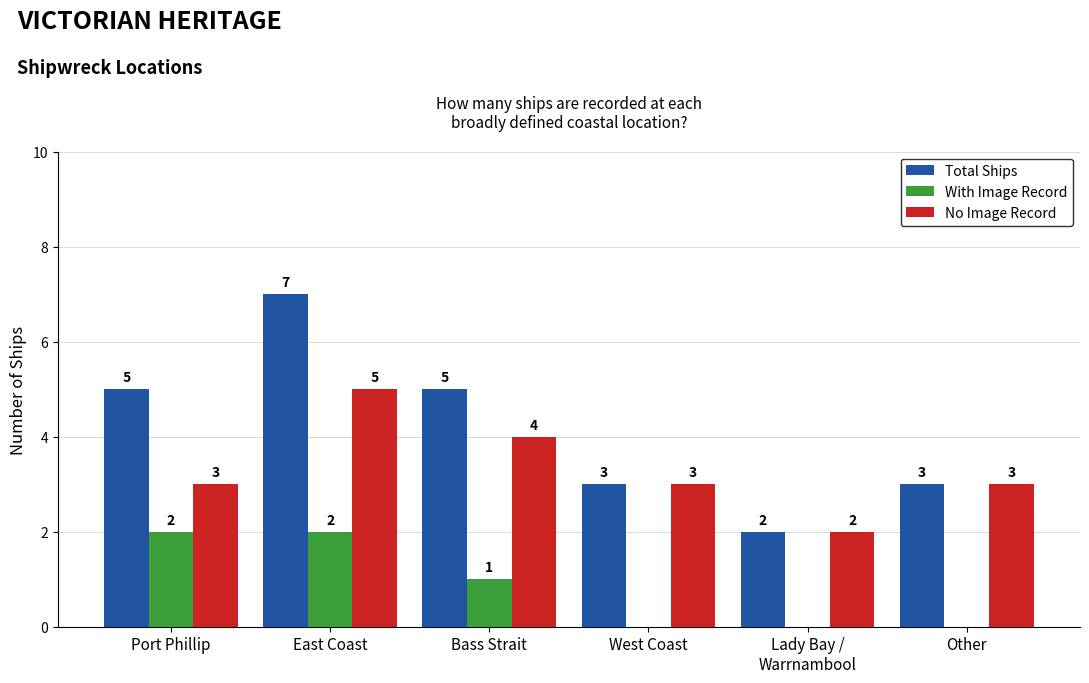

At which category is the sum across all series the highest?

East Coast